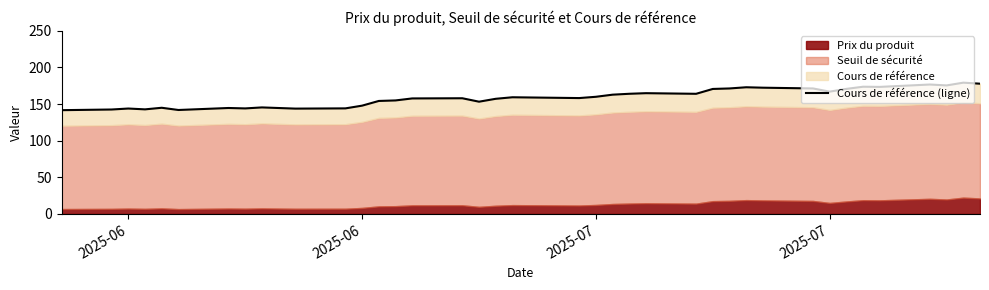

True or false: there are more than 1 points higher than both neighbors.

True